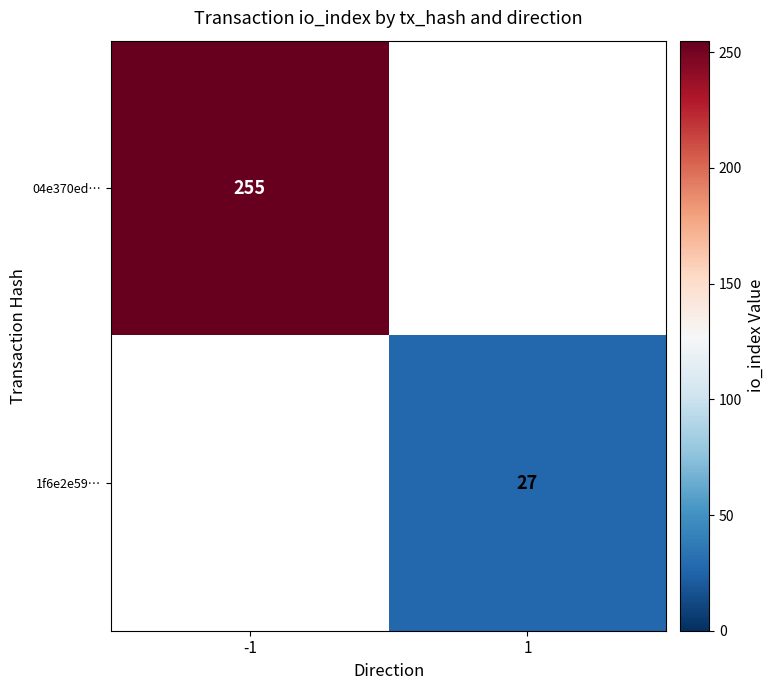

The 04e370ed… series shows 255 at -1. True or false?

True